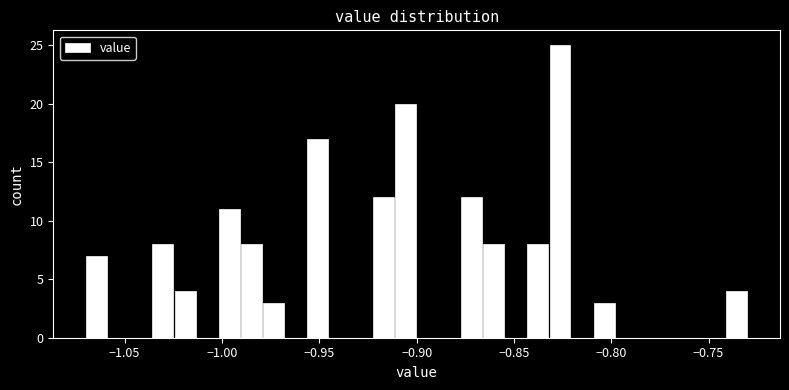

Read against the x-axis, roughly where is the centre of the tallest bar?

-0.825